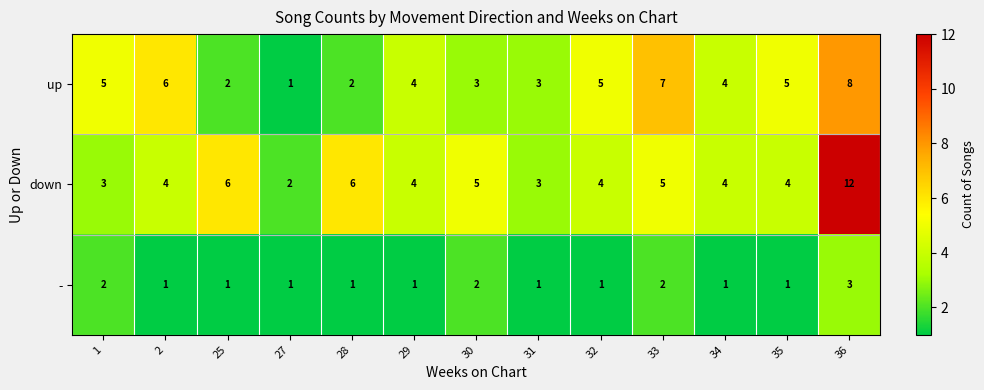

What is the difference between the maximum and minimum values in the down series?

10